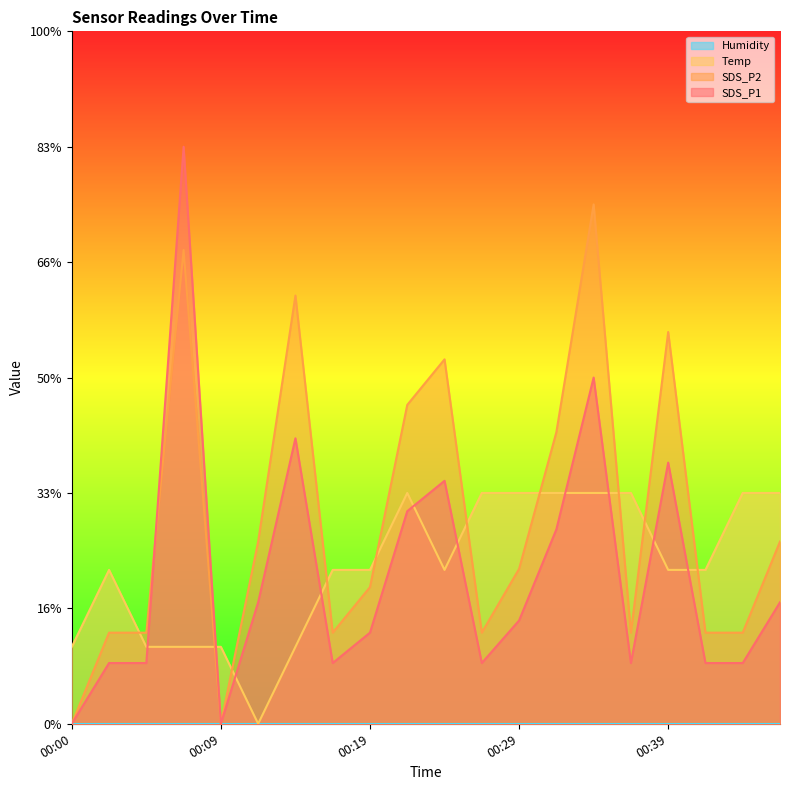

Which series ends up on top after the final intersection of SDS_P2 and Temp?

Temp